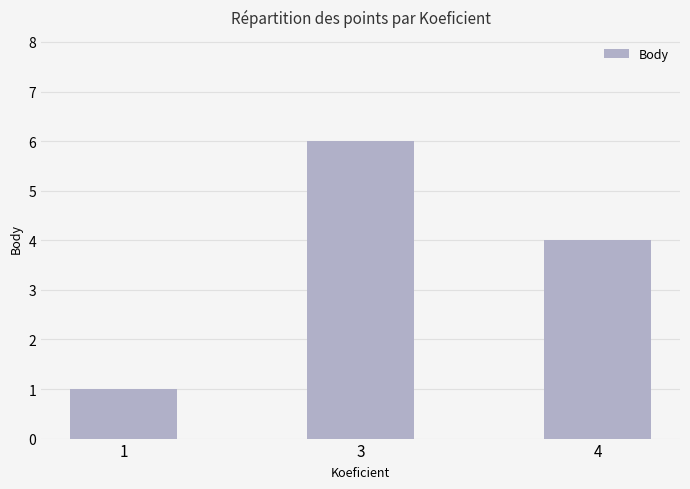

Reading right to left, transcribe all the data shown in this chart.

4	6	1